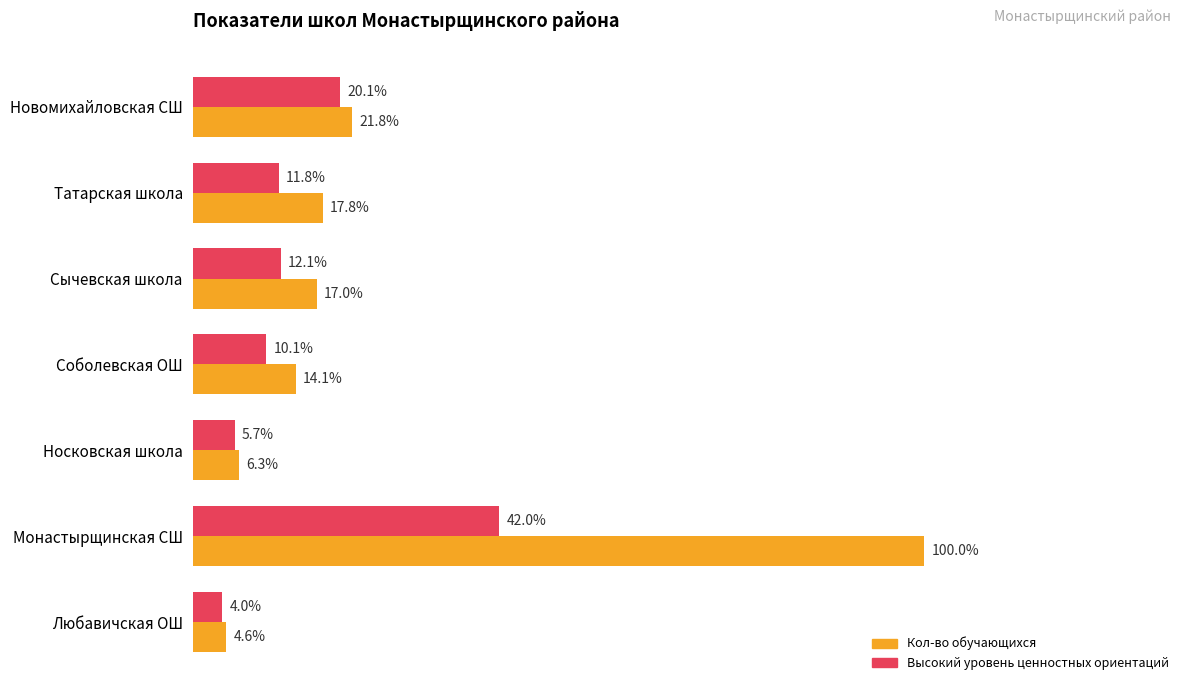

What are all the series names shown in the legend?

Кол-во обучающихся, Высокий уровень ценностных ориентаций